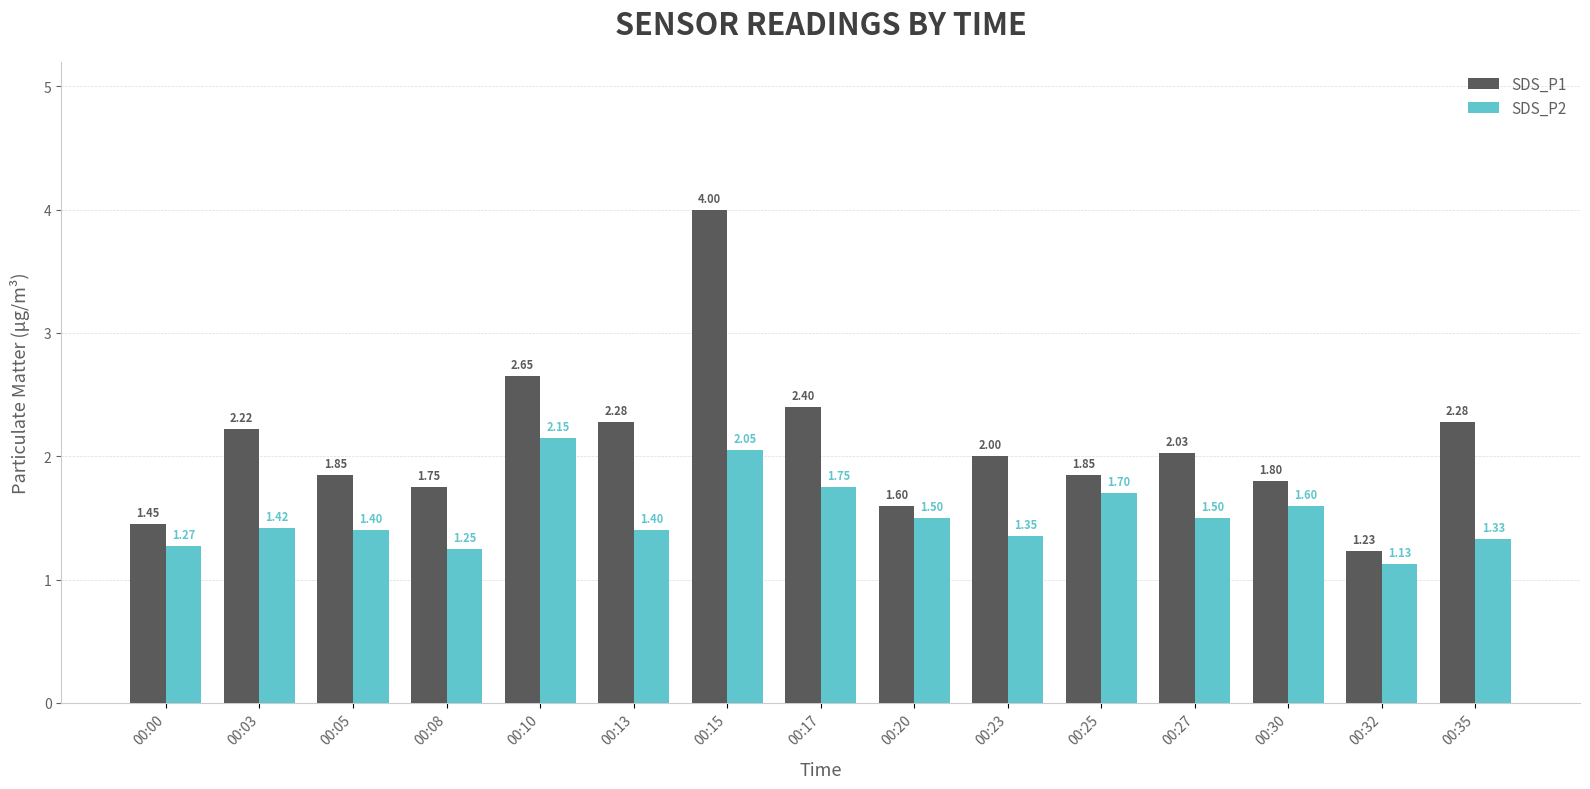

The SDS_P1 series shows 2.0 at 00:23. True or false?

True